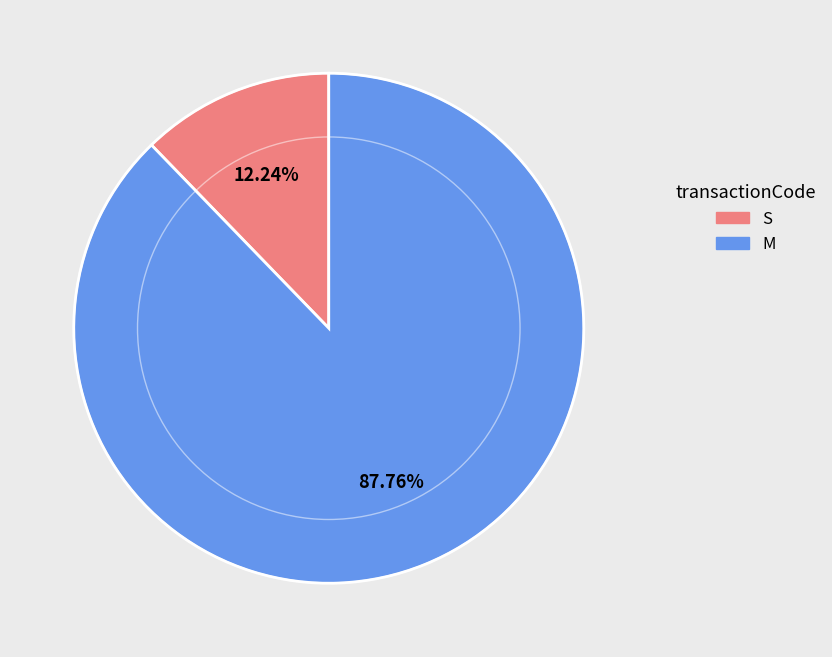

Does any single category account for the majority?

Yes